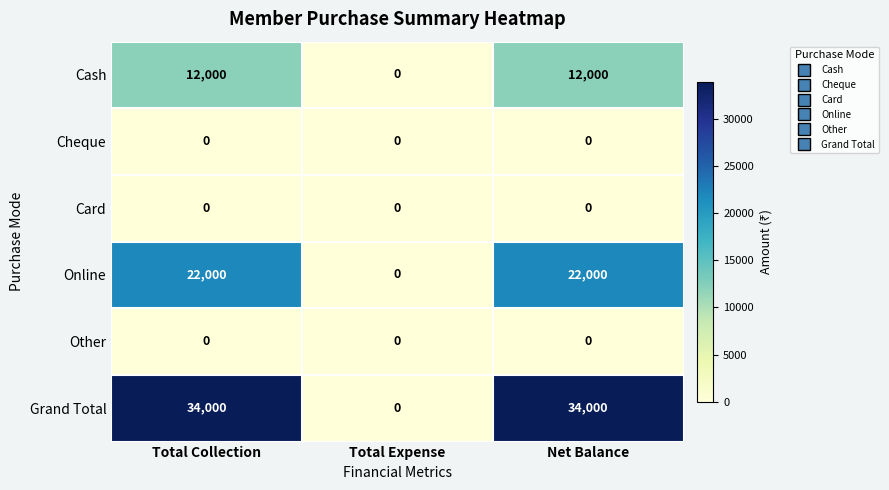

What is the total value across all series at Net Balance?

68000